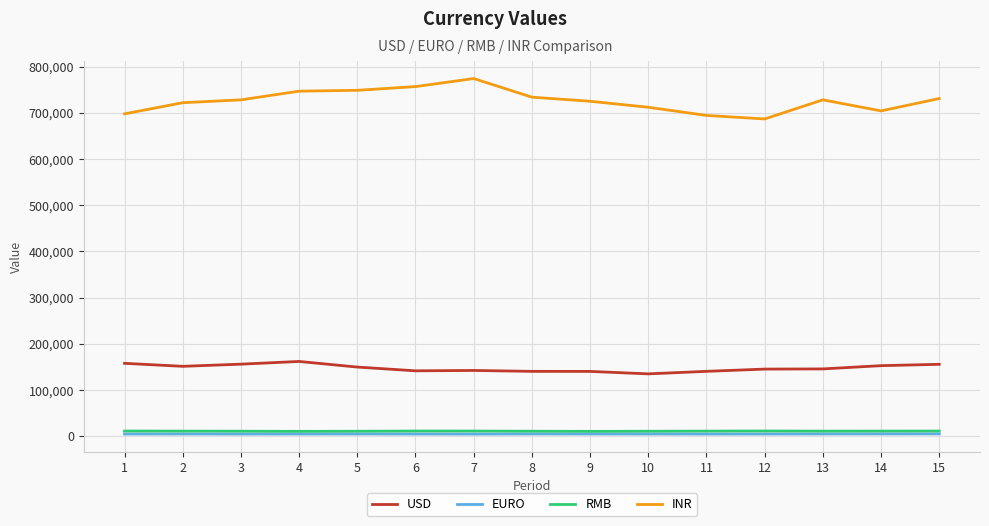

Where does the EURO series first go above 4836?

2